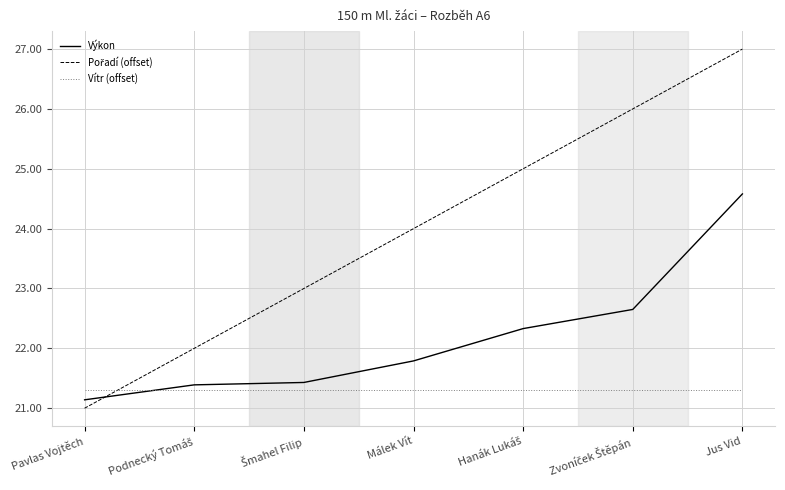

The Výkon series shows 21.8 at Málek Vít. True or false?

True